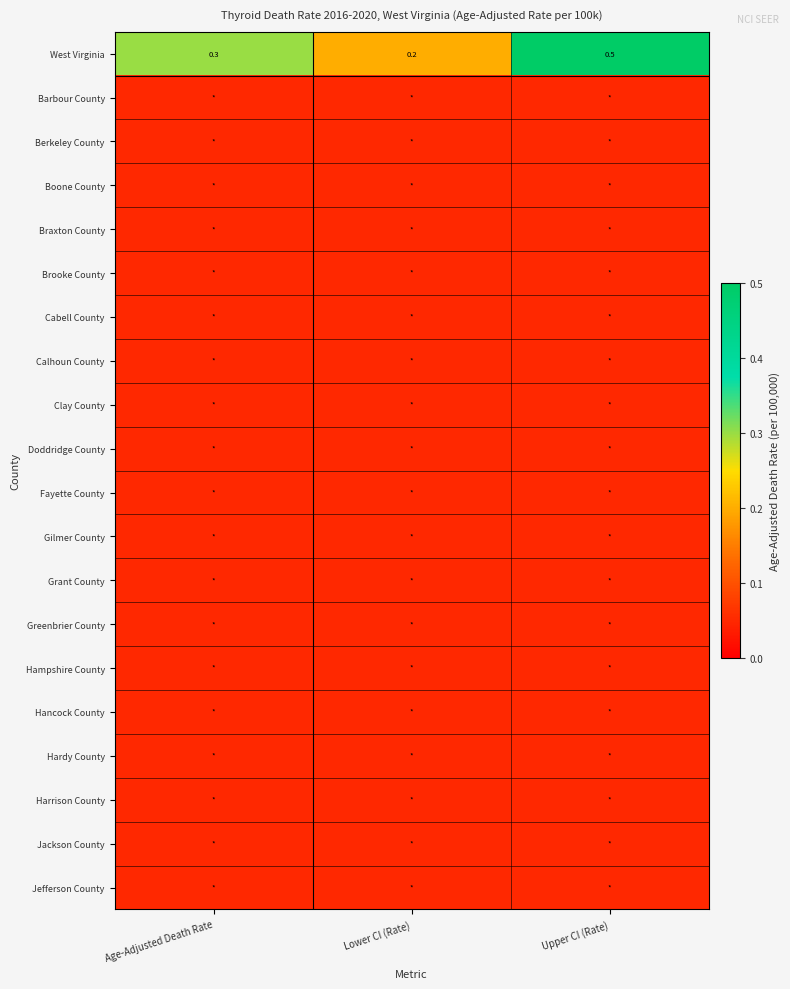

List the labels in order of West Virginia value, largest first.

Upper CI (Rate), Age-Adjusted Death Rate, Lower CI (Rate)